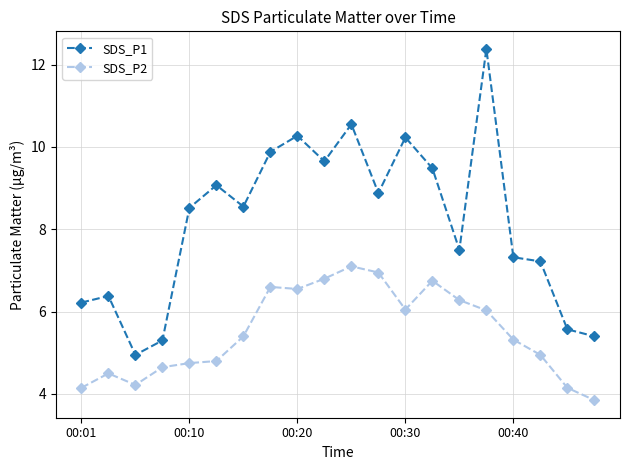

What is the value of the SDS_P1 point at the 18th from the left?

7.2